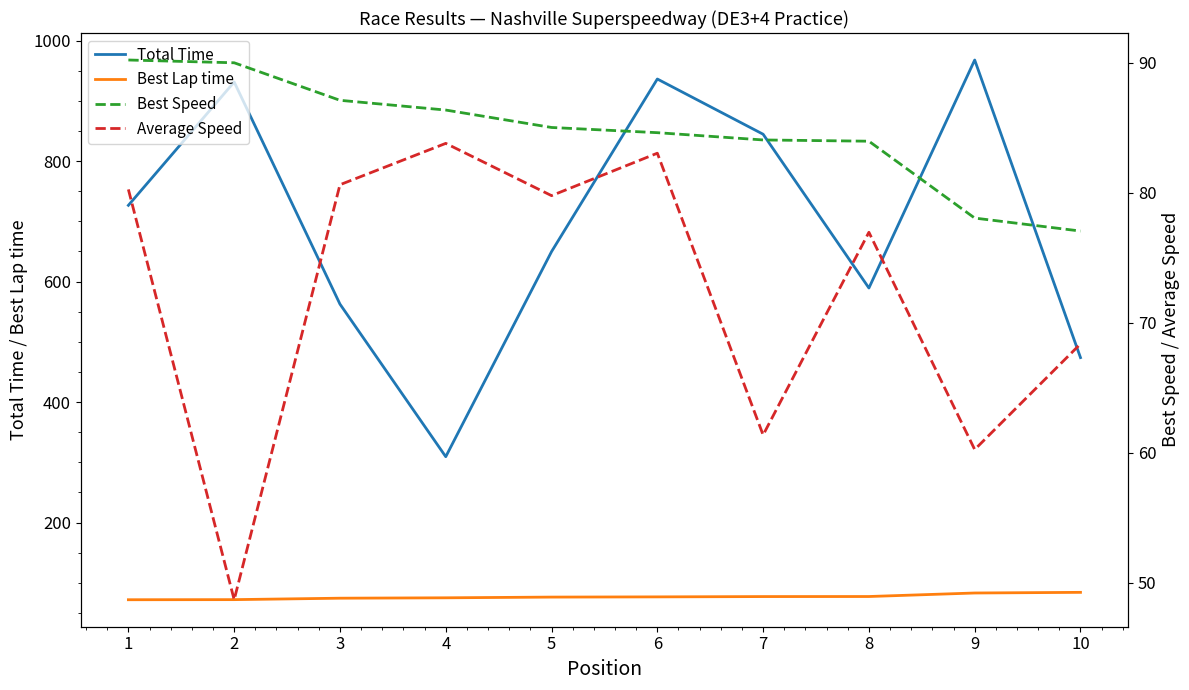

What is the total value across all series at 1?

968.9